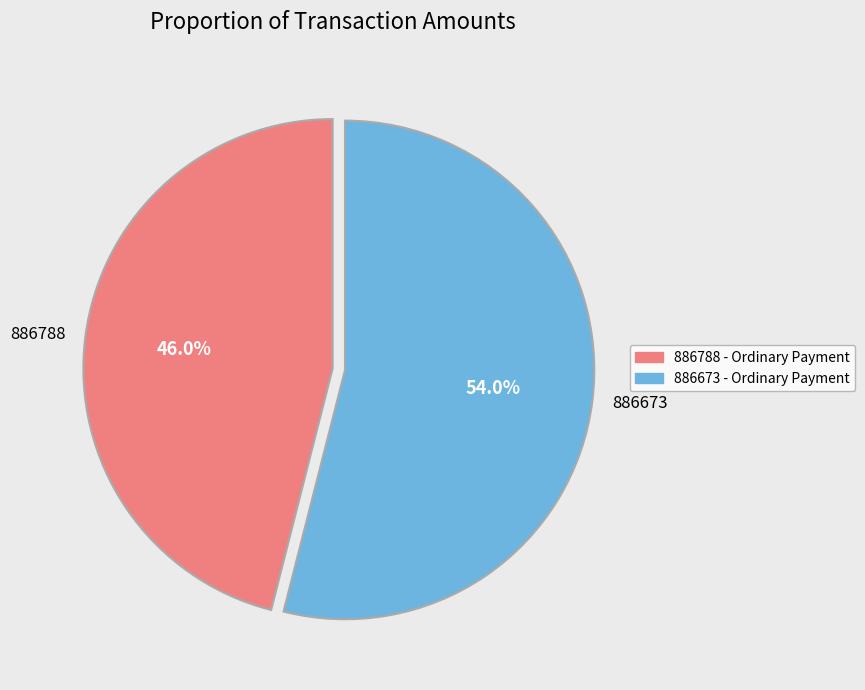

To the nearest percent, what is the difference between the largest and smallest slice percentages?

8%